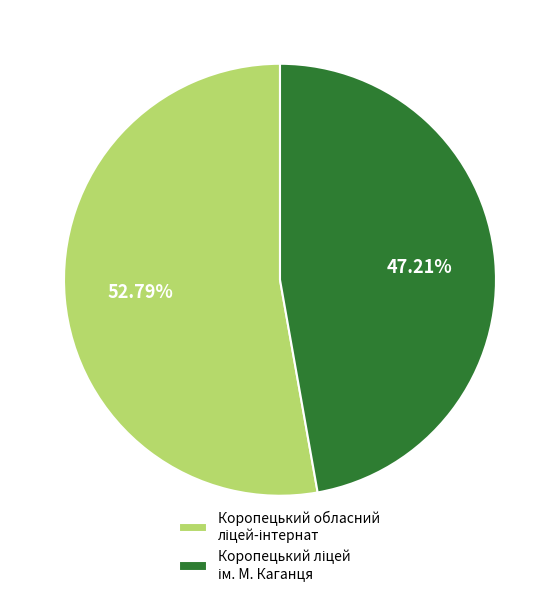

Does any single category account for the majority?

Yes